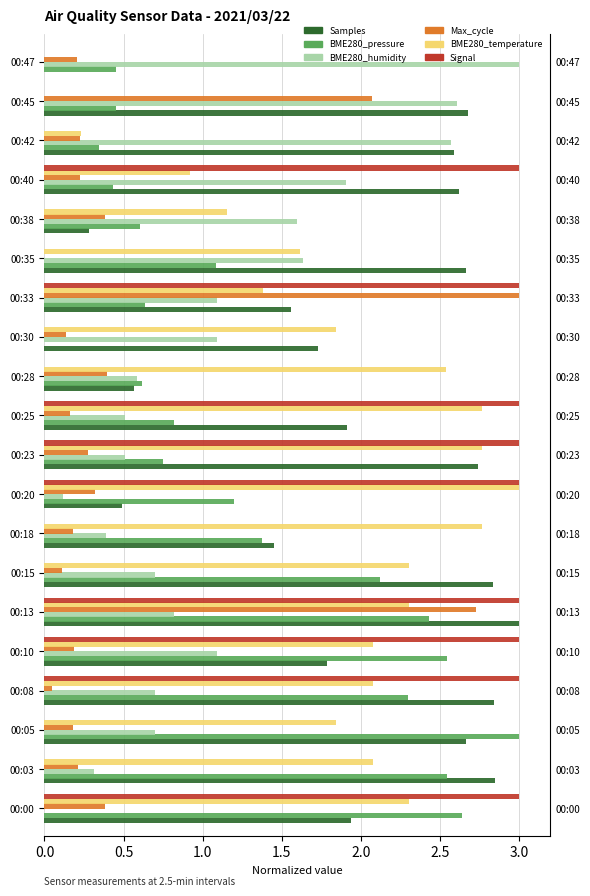

What is the sum of the BME280_humidity values at 00:38 and 00:18?

2.0